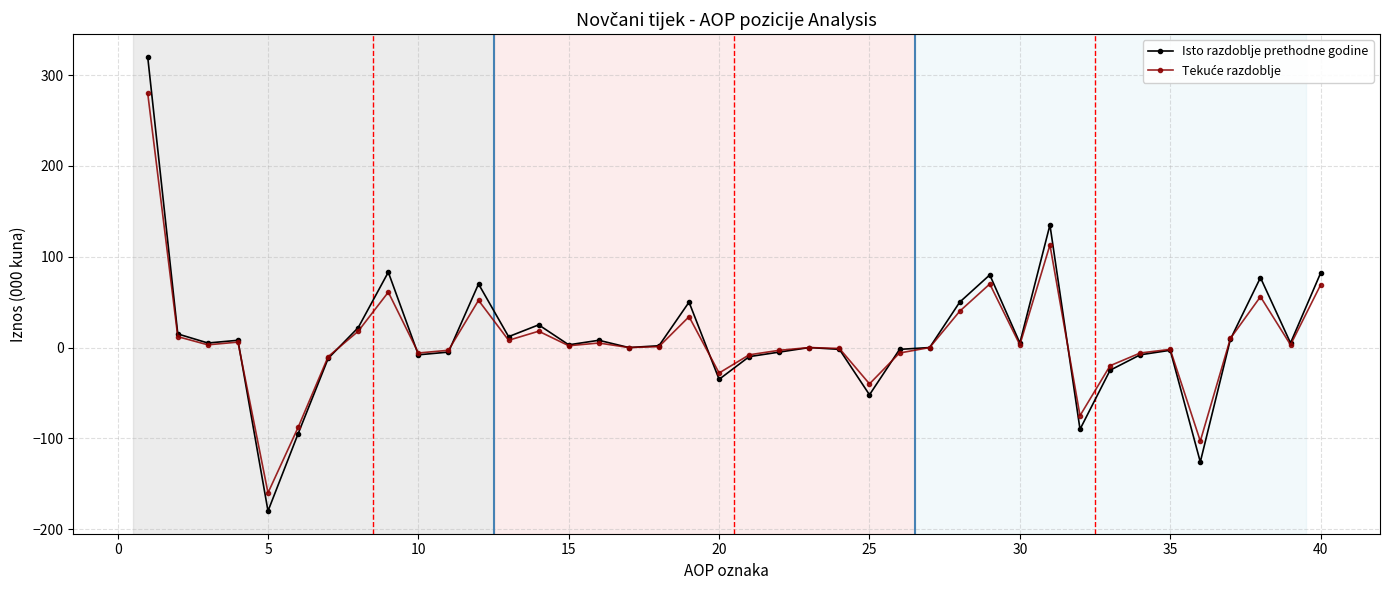

What is the maximum value shown in the chart?

320